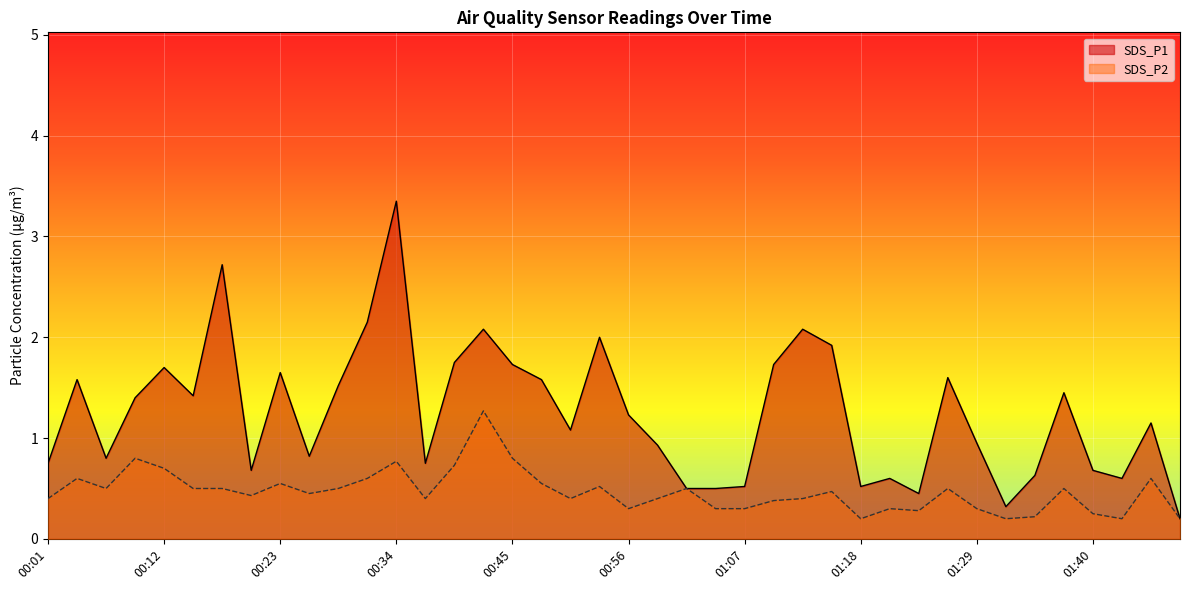

The SDS_P1 series shows 1.2 at 01:29. True or false?

False